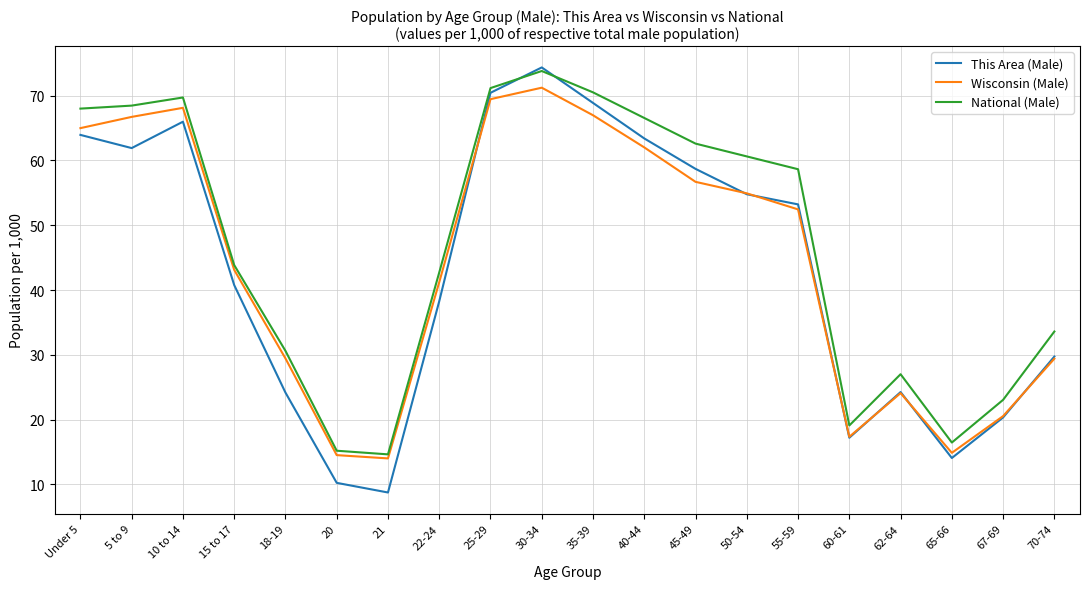

Where does the Wisconsin (Male) series first go above 52?

Under 5